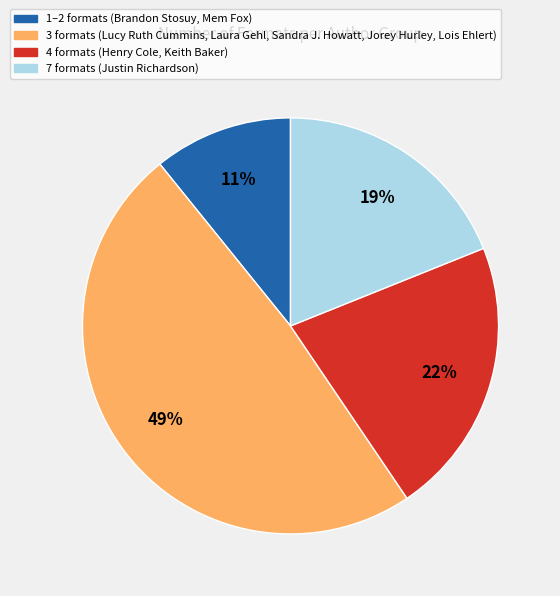

To the nearest percent, what is the difference between the largest and smallest slice percentages?

38%